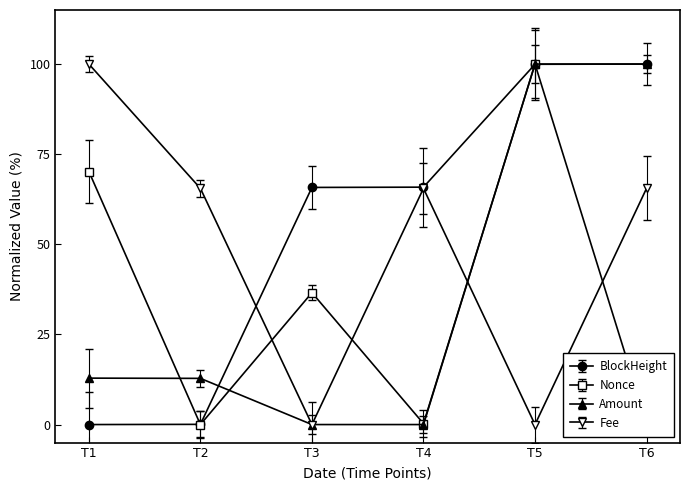

What is the difference between the maximum and minimum values in the Nonce series?

100.0